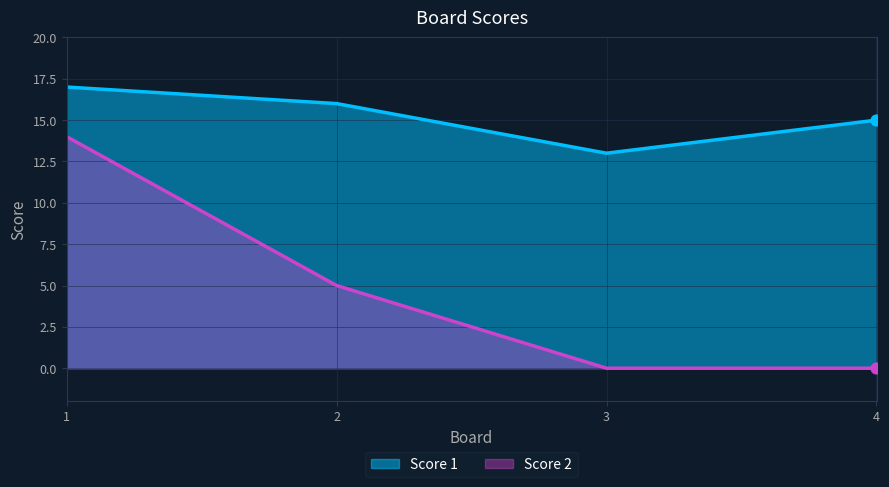

What are all the series names shown in the legend?

Score 1, Score 2